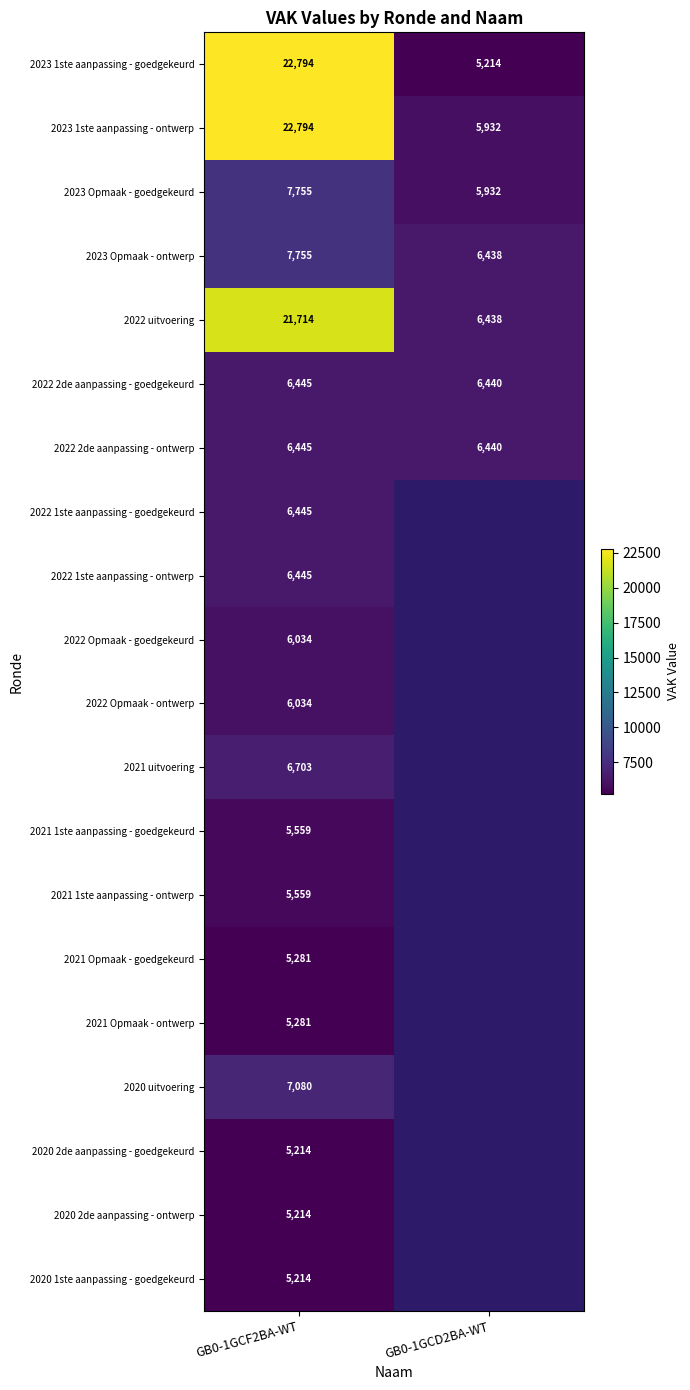

What is the total value across all series at GB0-1GCF2BA-WT?

171765